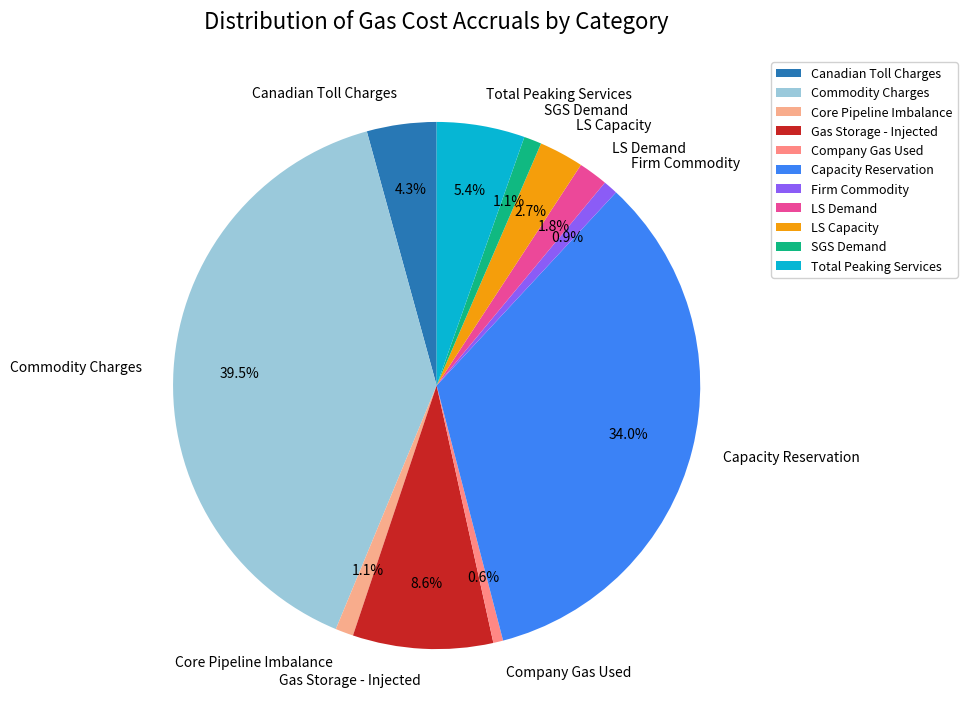

How many slices are in this pie chart?

11